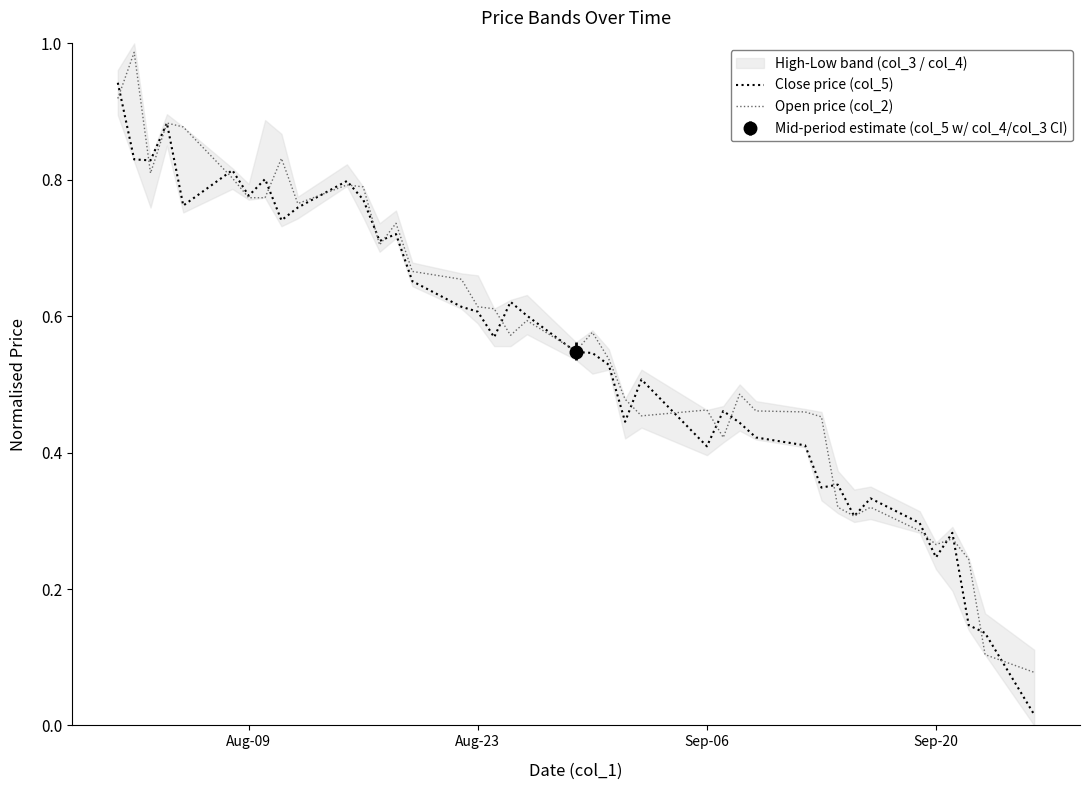

Which series has the largest total across all categories?

Open price (col_2)